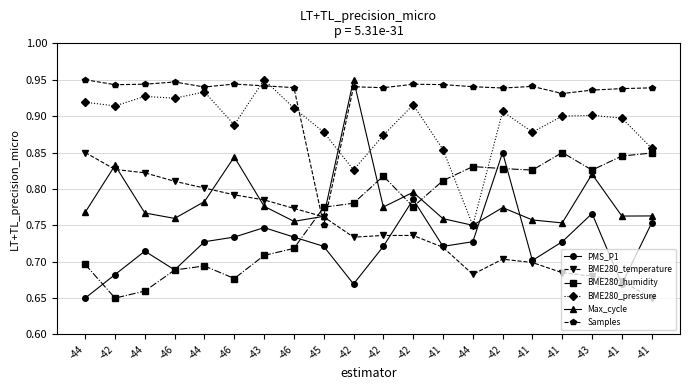

List the labels in order of PMS_P1 value, largest first.

-42, -42, -43, -41, -43, -46, -46, -44, -44, -41, -45, -42, -41, -44, -41, -46, -42, -42, -41, -44